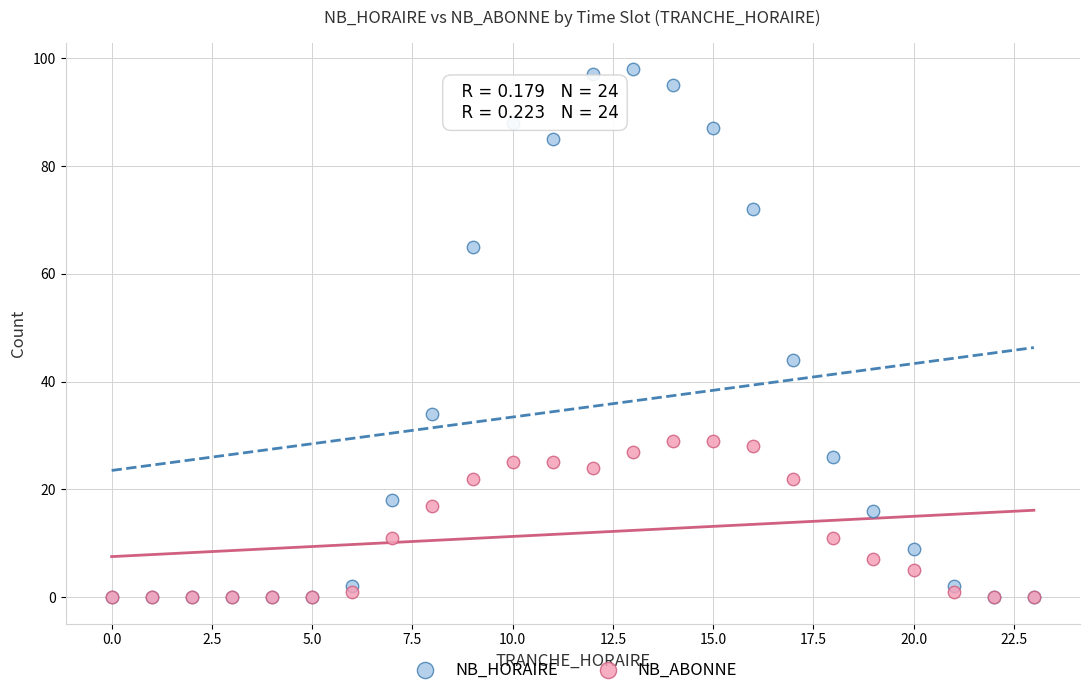

Across all series, what Y value is closest to 49?

44